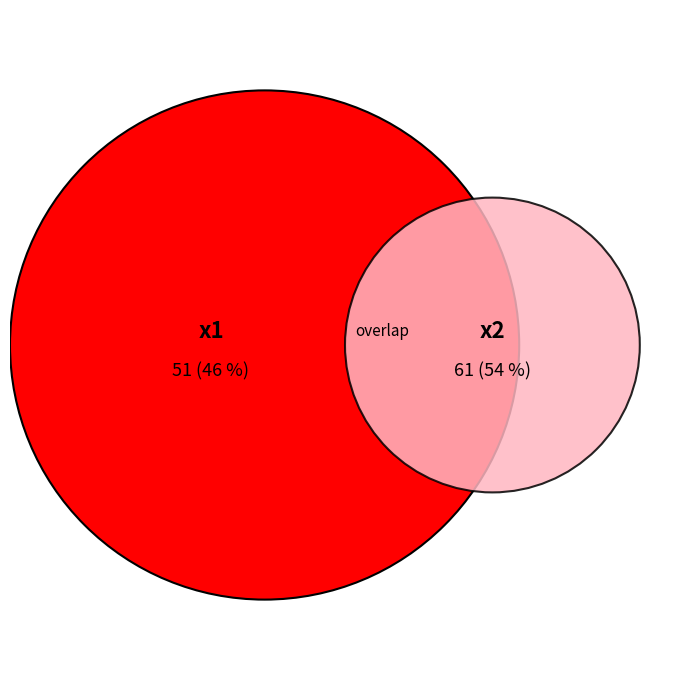

What percentage is the x1 slice, to the nearest percent?

46%